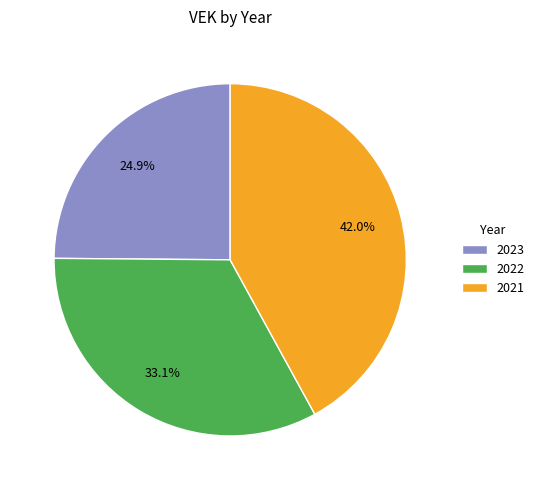

True or false: 2021 accounts for 28% of the total.

False